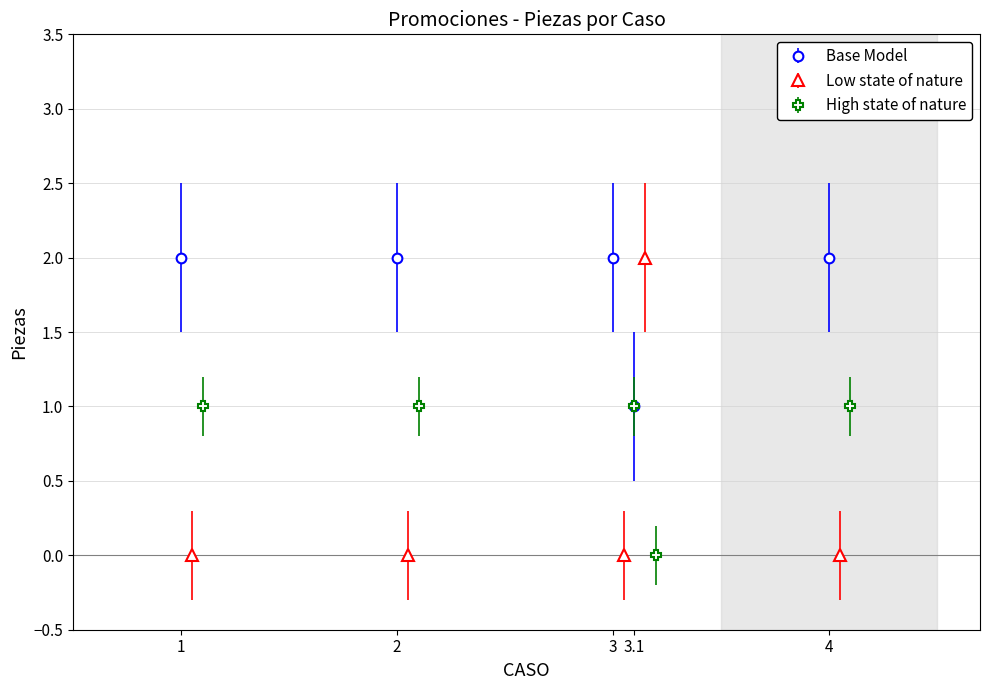

What is the value of the Base Model point at the 4th from the left?

1